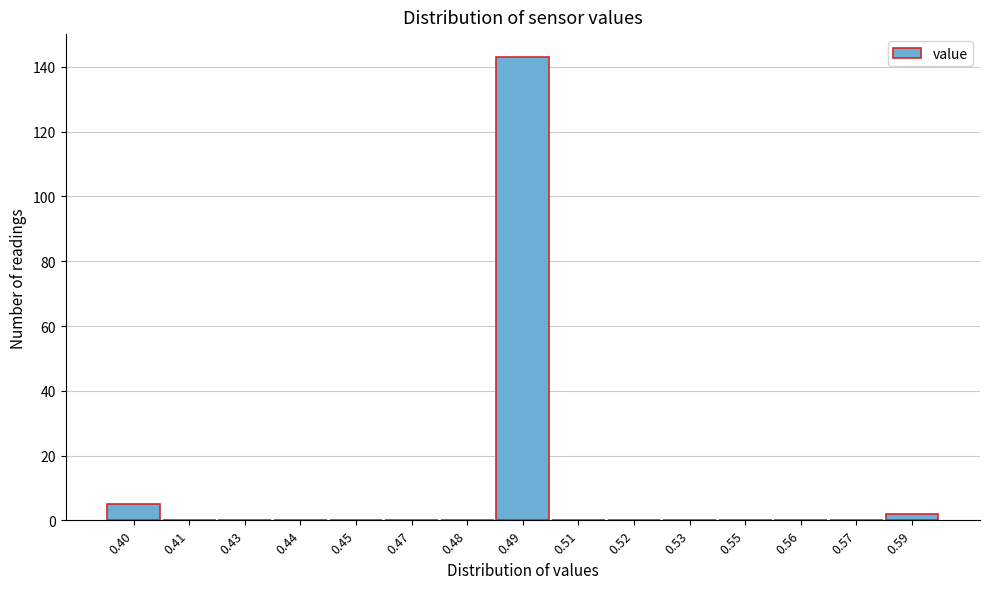

Reading left to right, transcribe all the data shown in this chart.

0.40=5	0.41=0	0.43=0	0.44=0	0.45=0	0.47=0	0.48=0	0.49=143	0.51=0	0.52=0	0.53=0	0.55=0	0.56=0	0.57=0	0.59=2